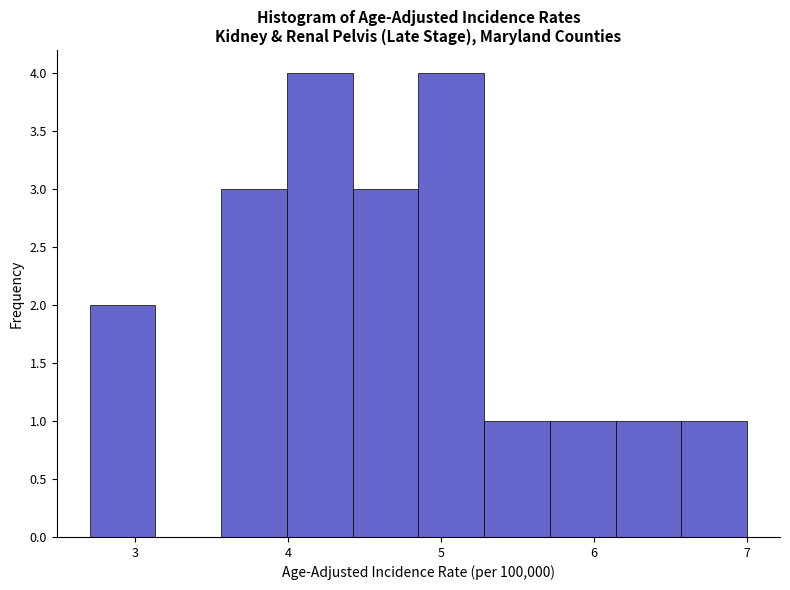

What is the height of the bar covering 5.71 to 6.14 on the x-axis? Neither the bar edges nor the heights are printed on the chart, so give them approximately, as read against the axes.

1